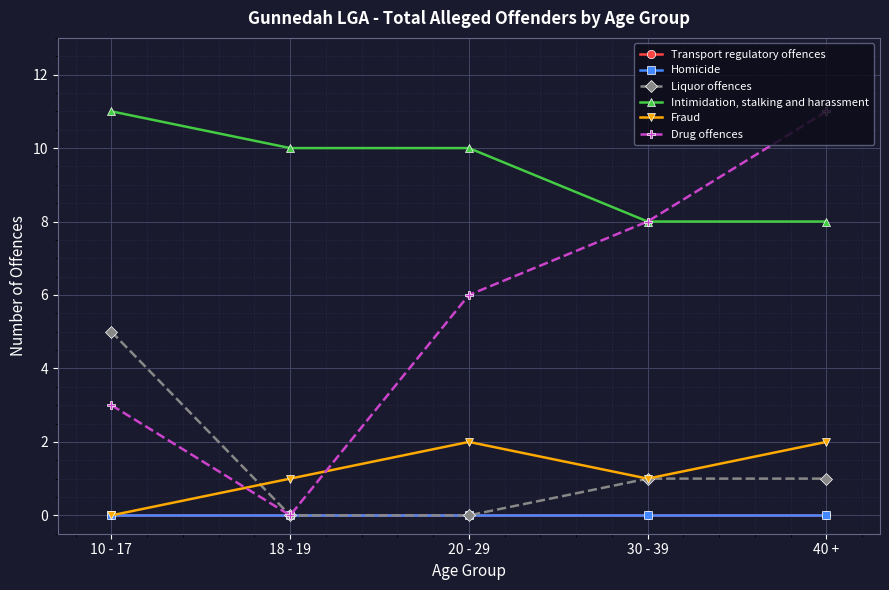

What is the sum of all Liquor offences values?

7